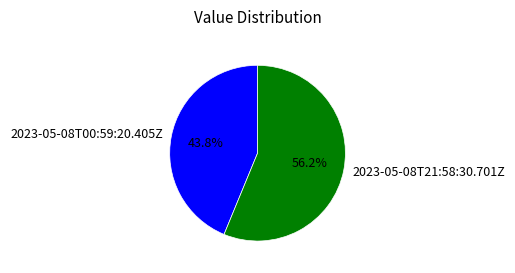

To the nearest percent, what portion does 2023-05-08T21:58:30.701Z represent?

56%